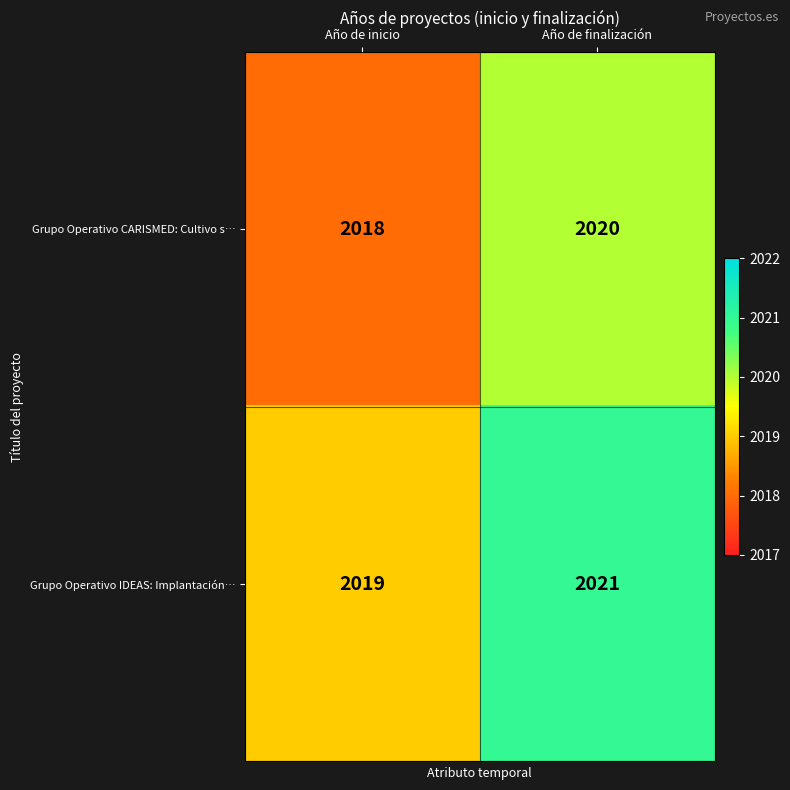

What is the average value of the Grupo Operativo IDEAS: Implantación… series?

2020